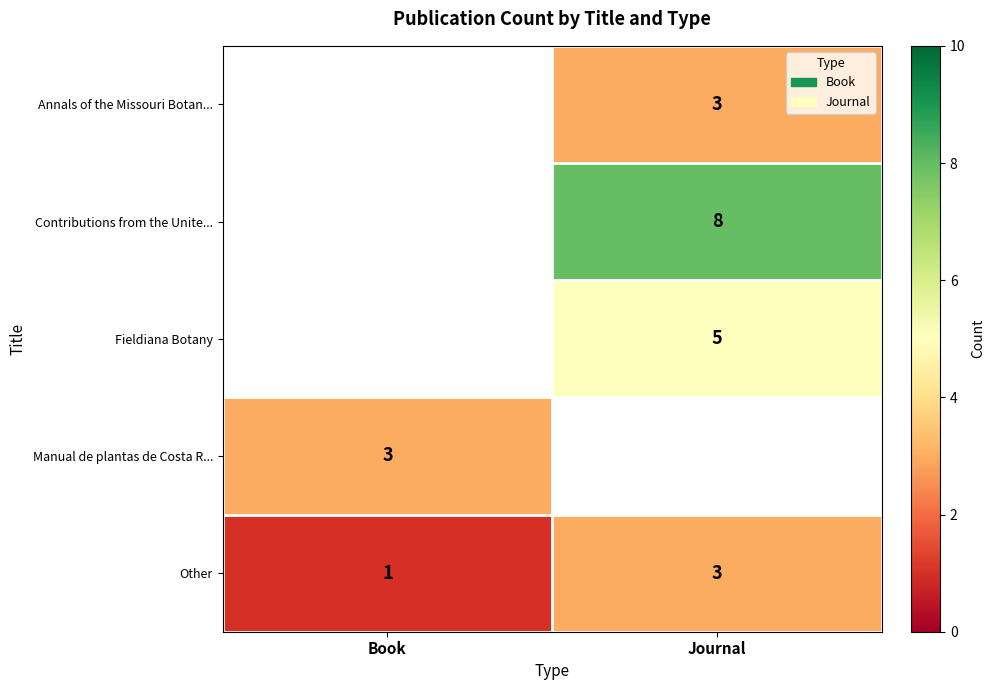

True or false: Other has a value of 5 at Journal.

False